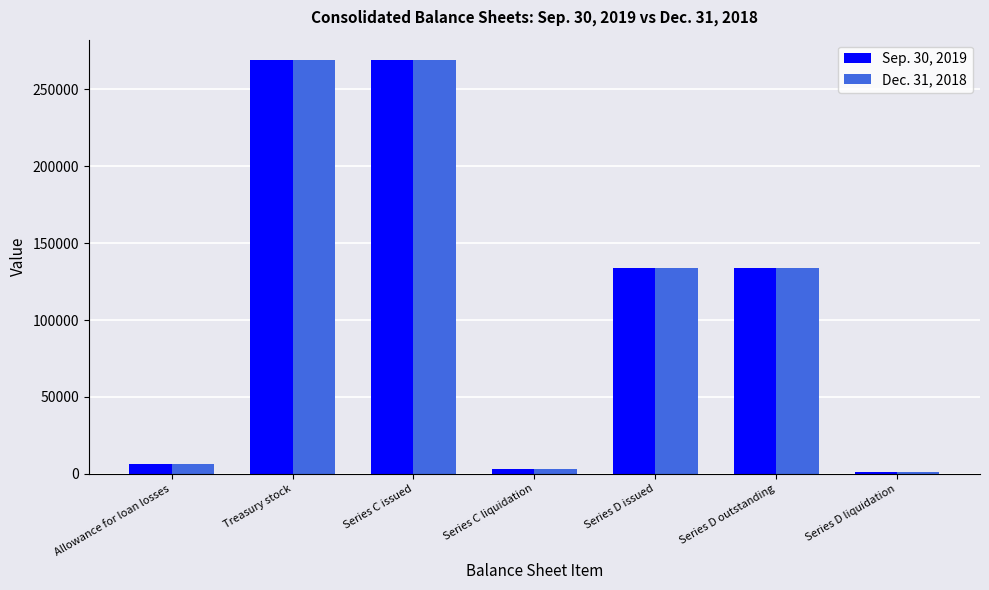

Rank the series by their average value, from lowest to highest.

Dec. 31, 2018, Sep. 30, 2019